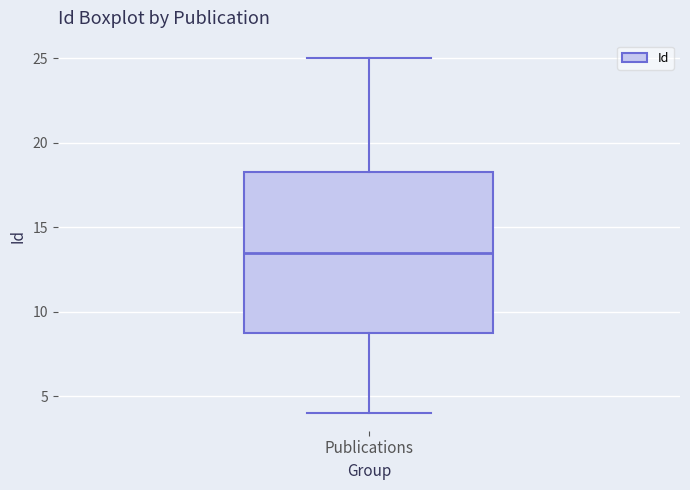

Where does the upper whisker of the box for Publications end on the y-axis? The values are not printed on the chart, so give them approximately, as read against the axis.

25.0